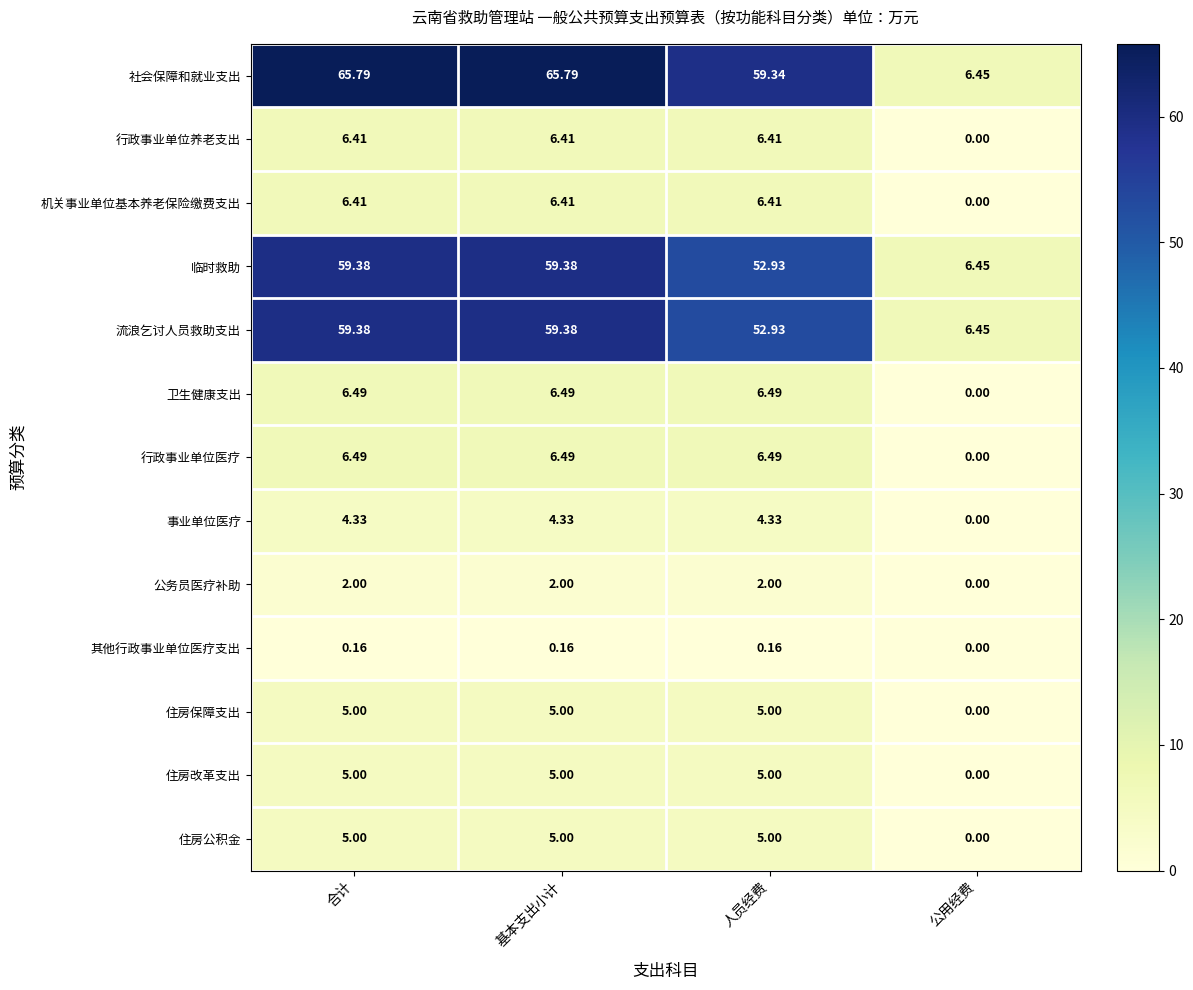

Is the value of 住房改革支出 at 基本支出小计 greater than the value of 临时救助 at 公用经费?

No